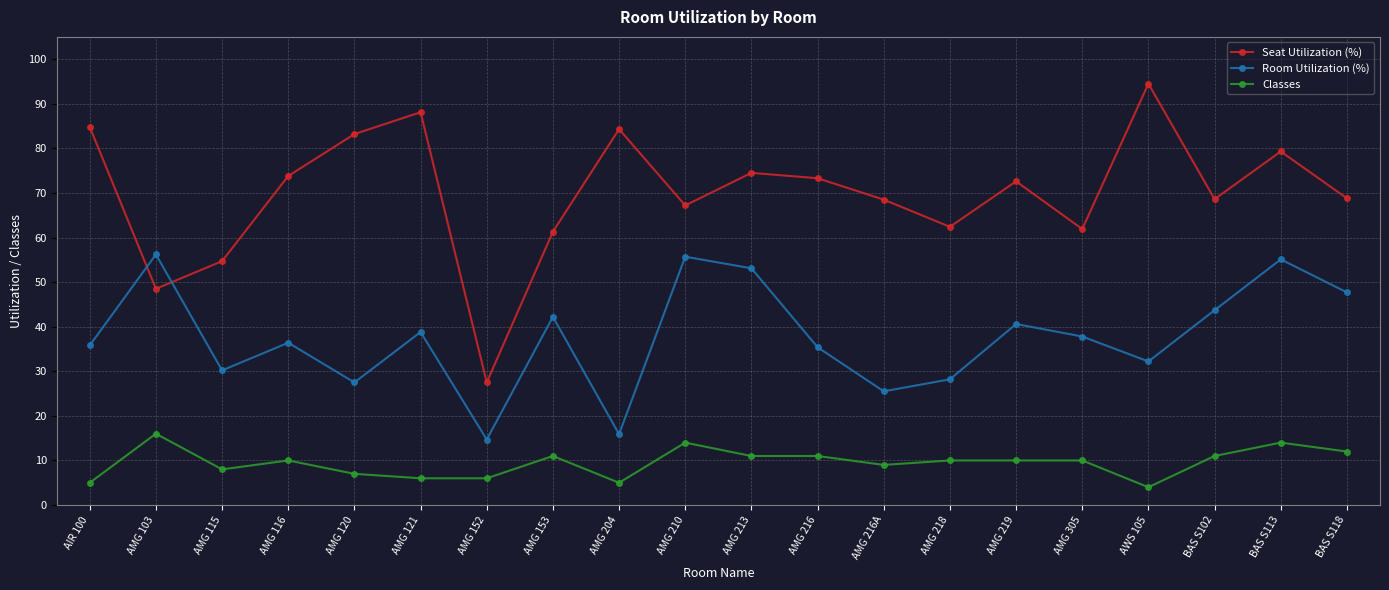

What is the minimum value shown in the chart?

4.0